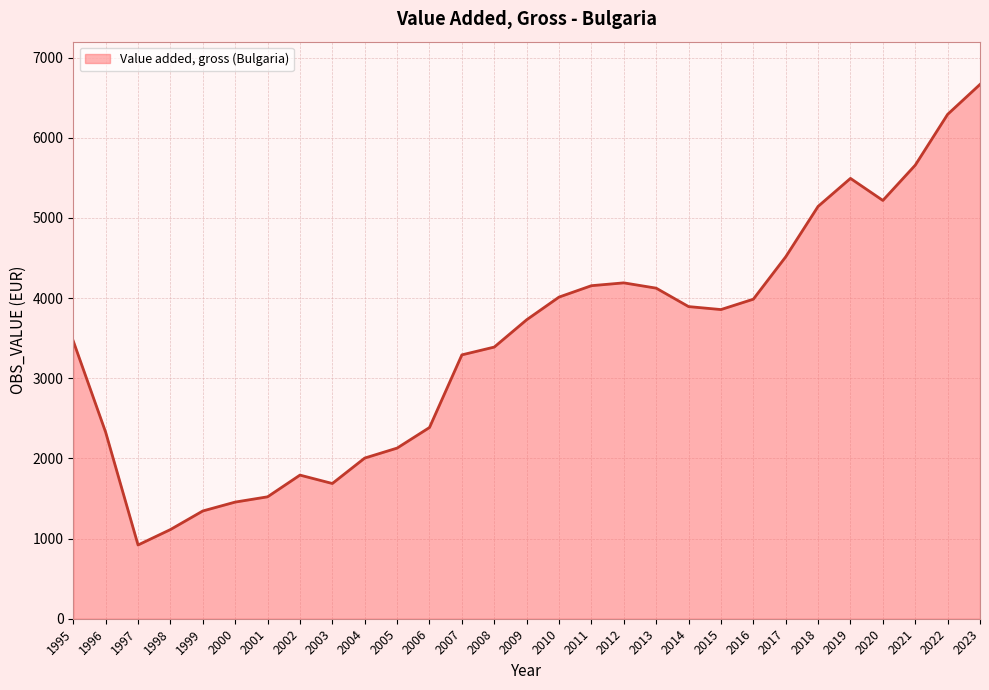

At which category does the data reach its first local peak?

2002